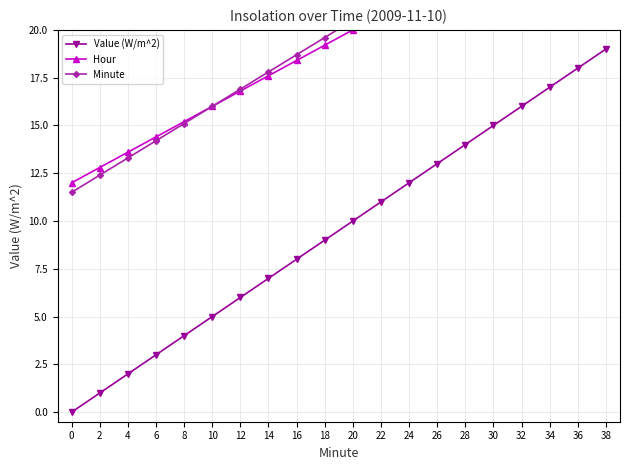

Between 16 and 36, which series saw the biggest shift?

Value (W/m^2)